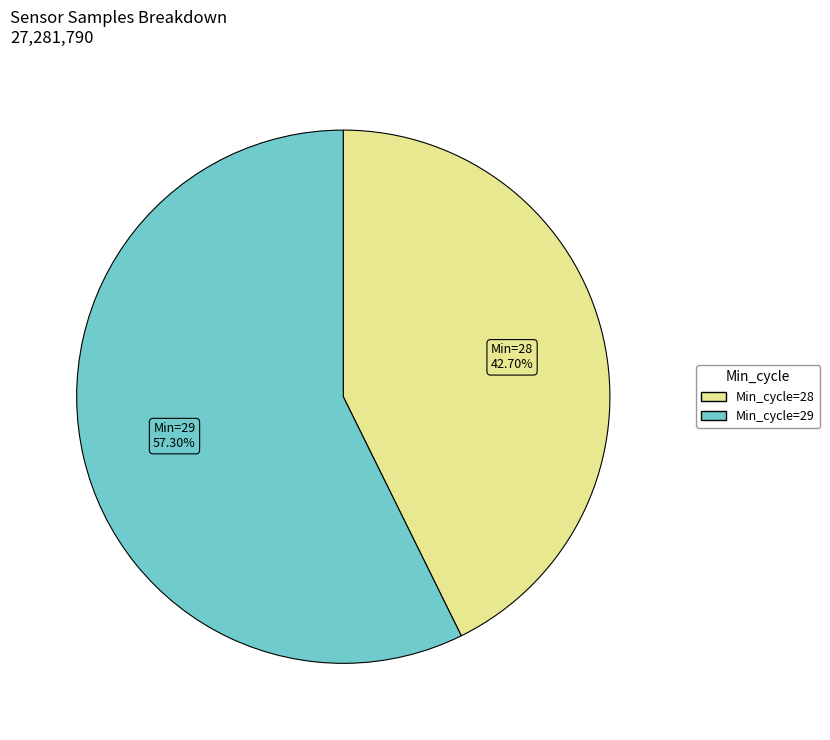

Is there a majority slice in this chart?

Yes